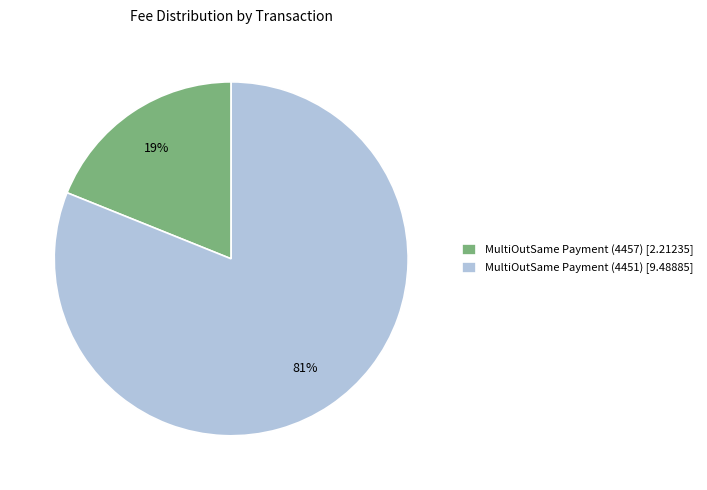

Is the sum of MultiOutSame Payment (4451) and MultiOutSame Payment (4457) greater than half?

Yes